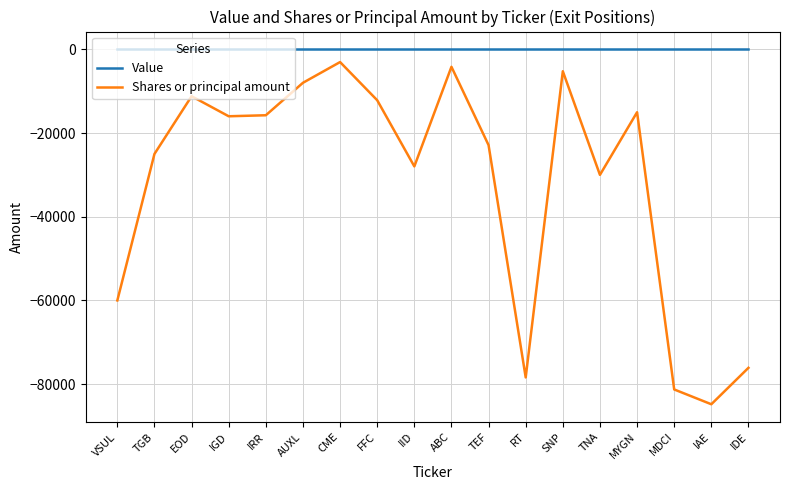

Which series has the largest total across all categories?

Value